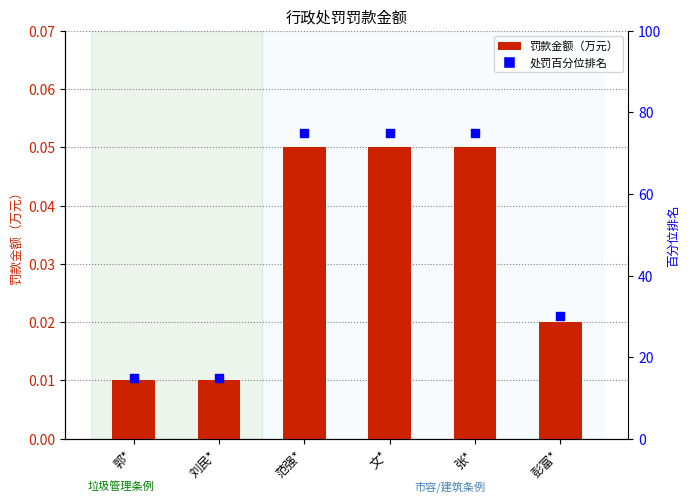

Which series reaches the minimum Y coordinate?

罚款金额（万元）